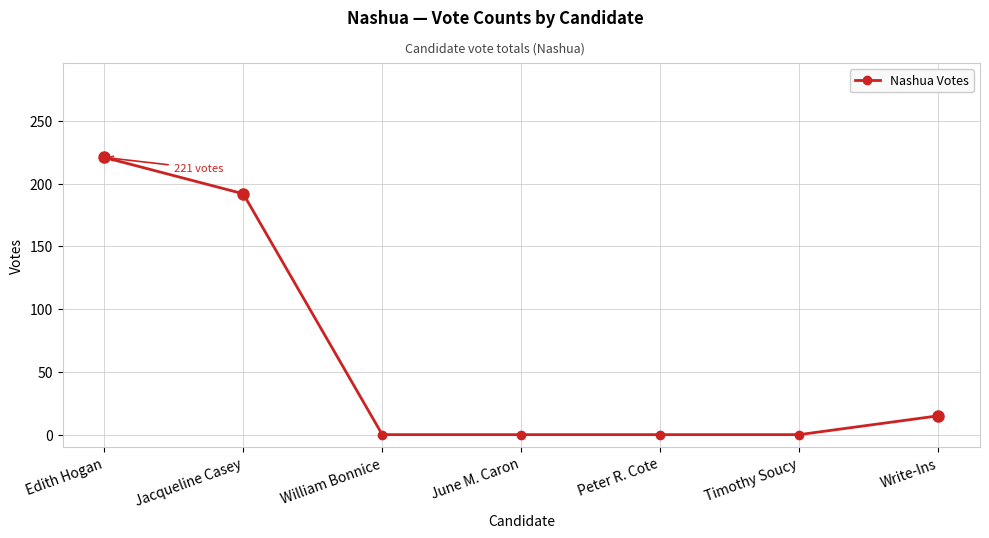

True or false: the data shows 77 at William Bonnice.

False